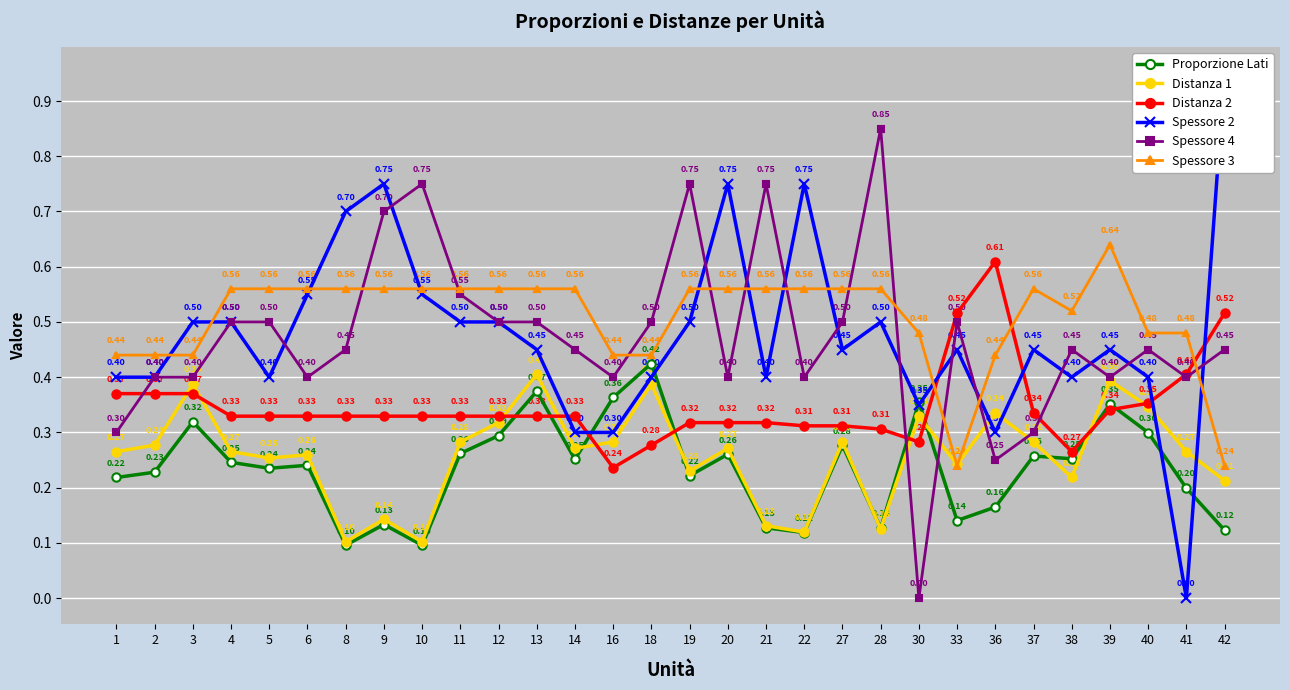

Between 14 and 12, which is larger?

12